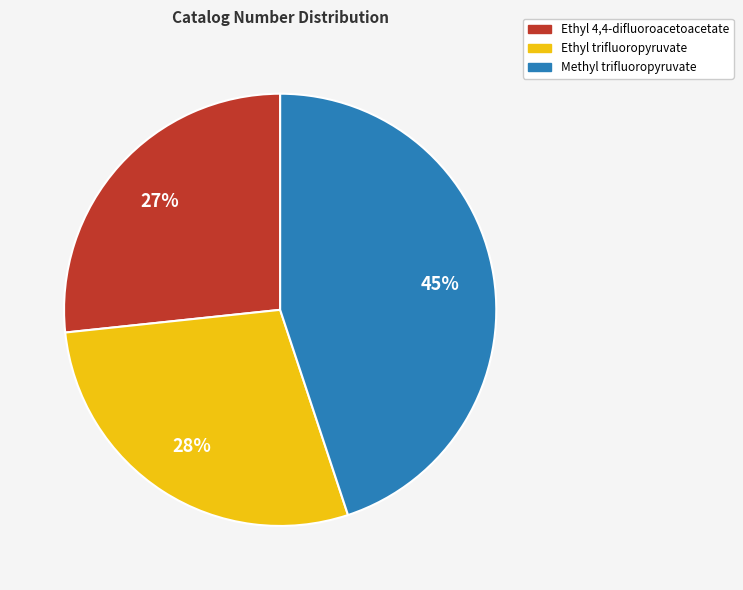

Is there a majority slice in this chart?

No